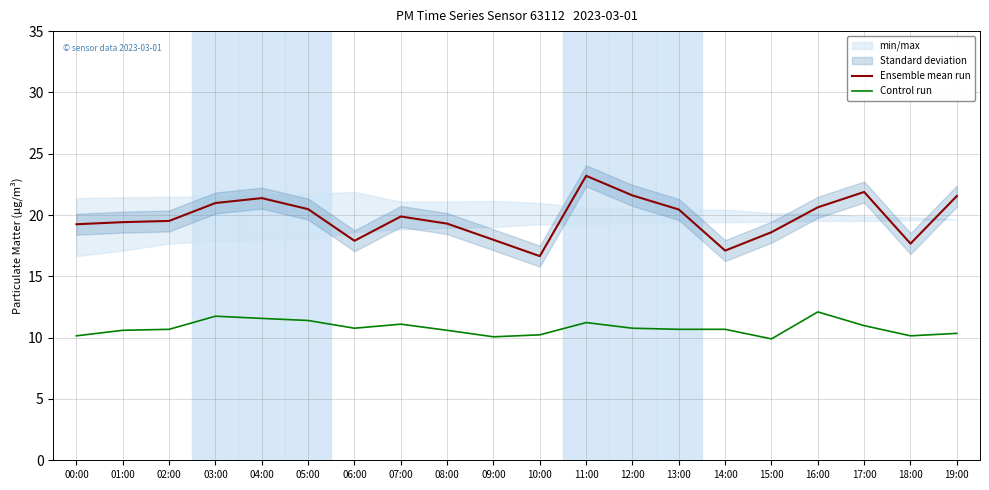

Is it true that Ensemble mean run equals 19.4 at 01:00?

True